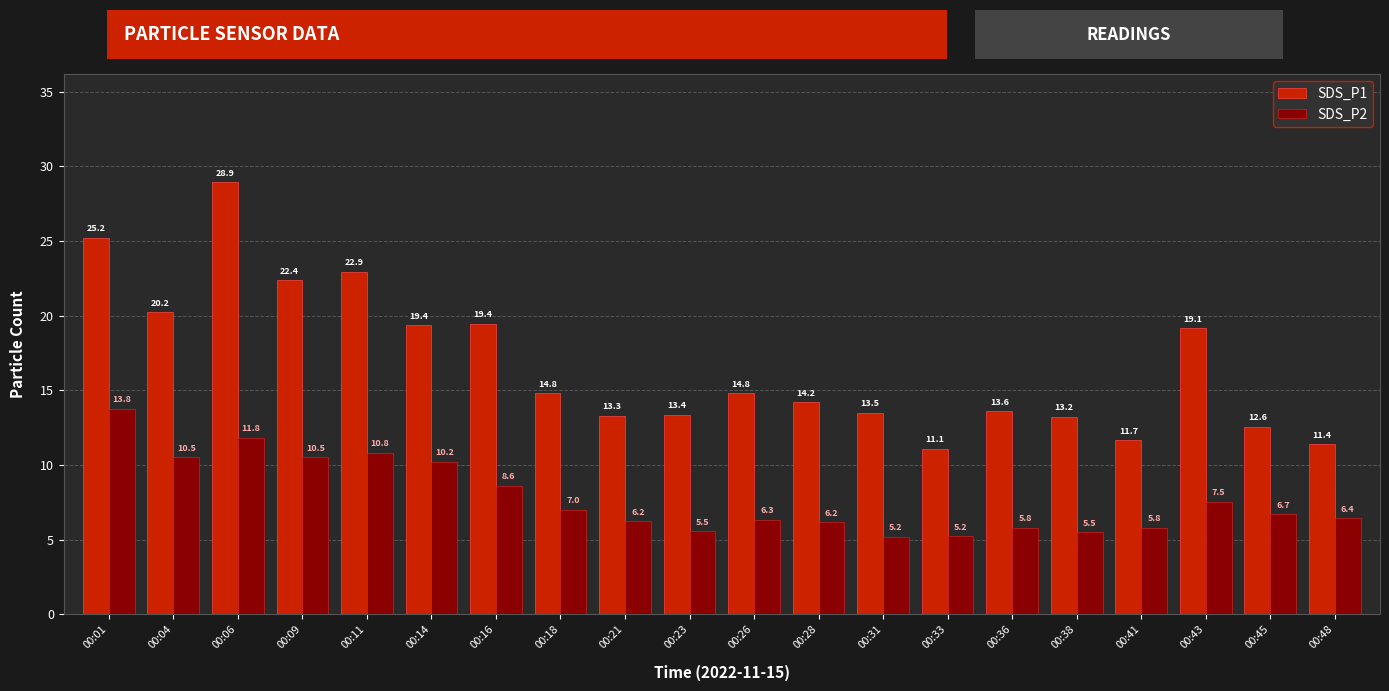

Is it true that SDS_P1 equals 13.4 at 00:23?

True